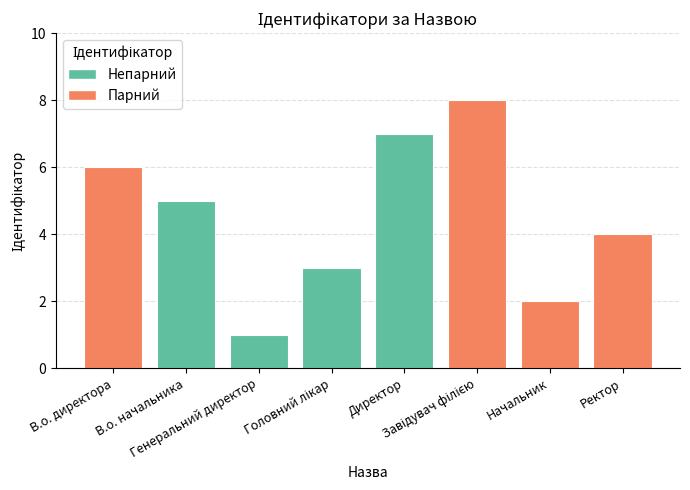

What is the sum of all values?

36